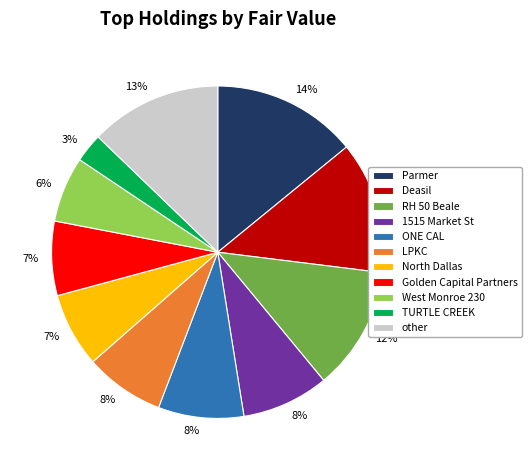

Is there any slice that represents more than half of the pie?

No